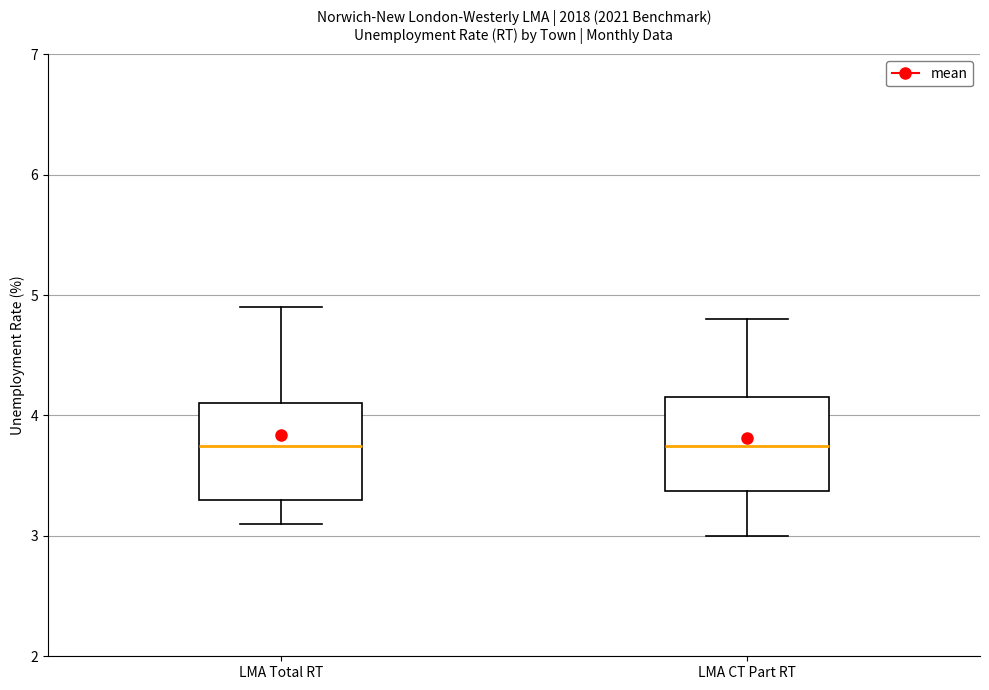

Reading left to right, transcribe this box plot: for each box, give where its median line is, the range the box spans, and where its two whiskers end, as read against the y-axis. The values are not printed on the chart, so give them approximately, as read against the axis.

LMA Total RT: median 3.8, box 3.3 to 4.1, whiskers 3.1 to 4.9
LMA CT Part RT: median 3.8, box 3.4 to 4.2, whiskers 3.0 to 4.8